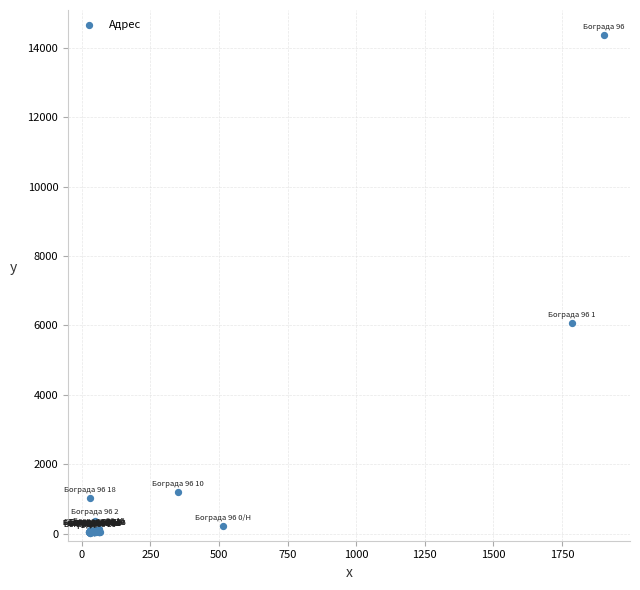

What Y value in the scatter plot is closest to 7199?

6080.1